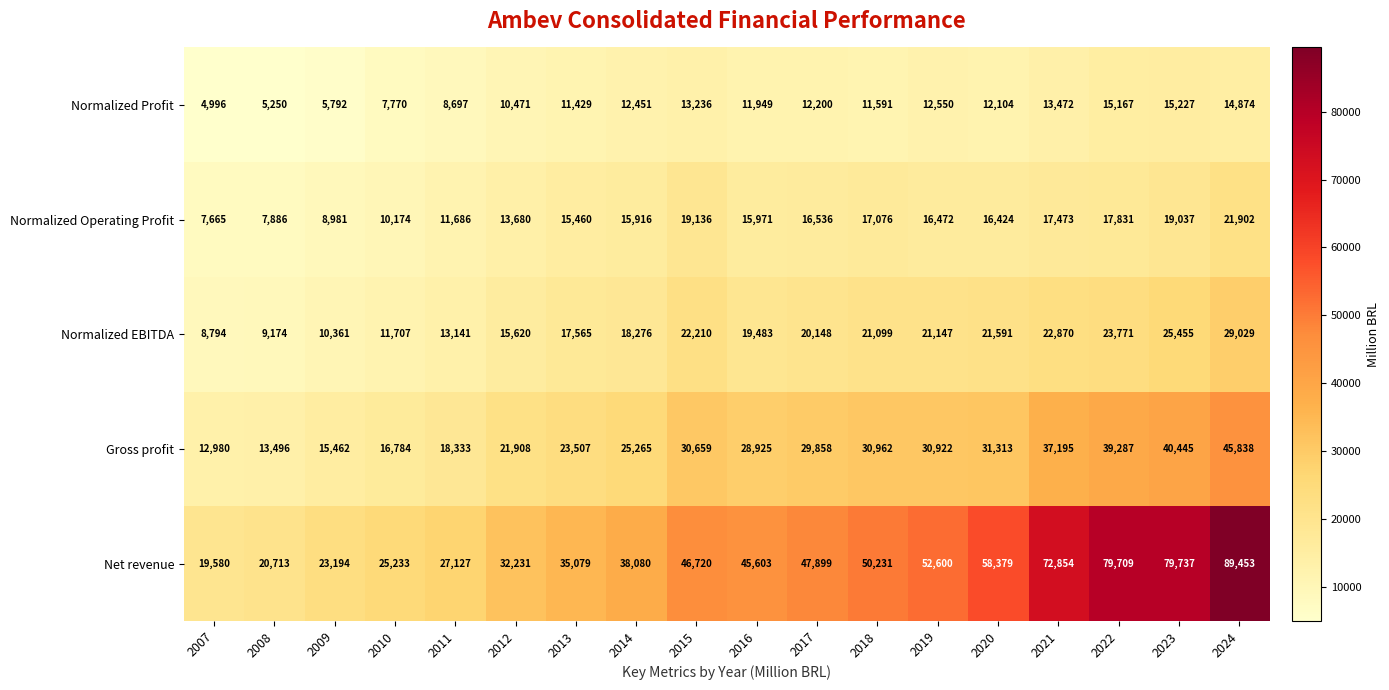

What is the sum of all Gross profit values?

493139